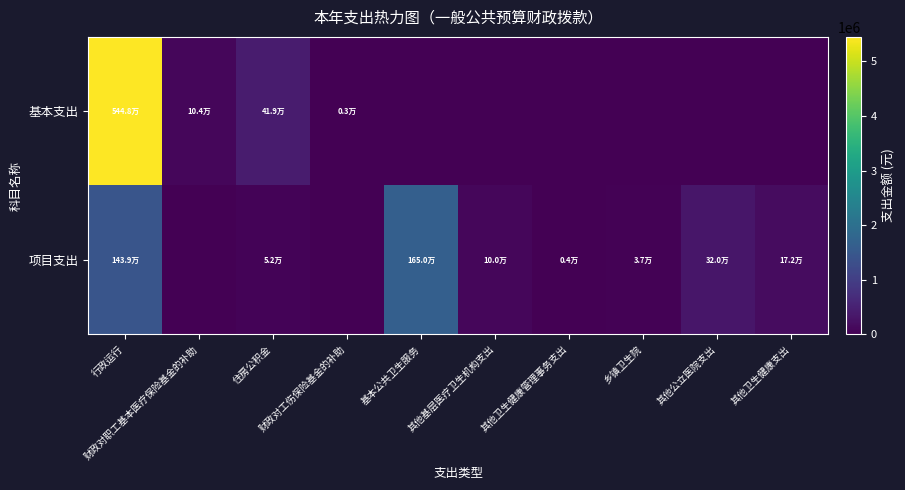

Which series has the largest total across all categories?

基本支出